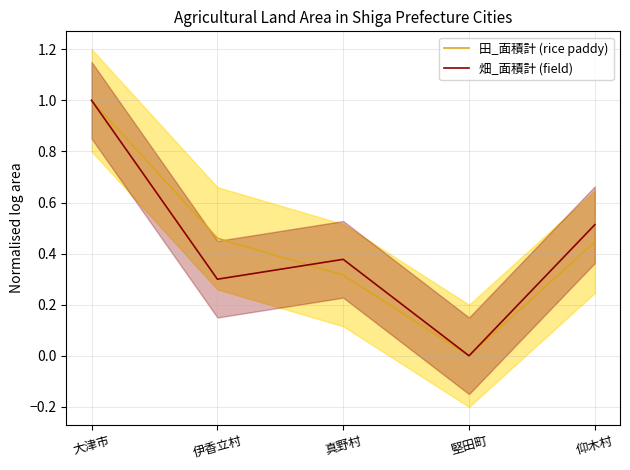

True or false: 田_面積計 (rice paddy) has a value of 0.5 at 伊香立村.

True